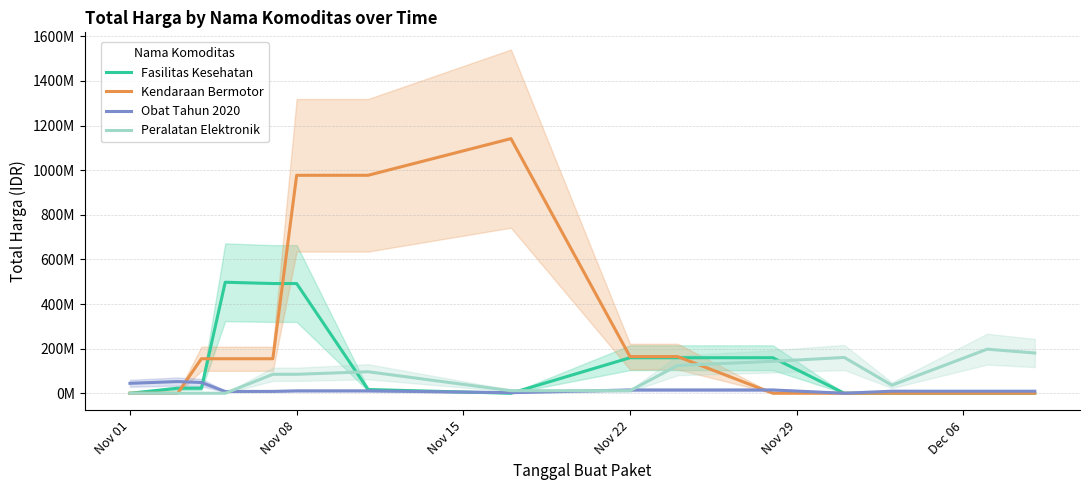

True or false: Kendaraan Bermotor has more than 2 points higher than both neighbors.

False